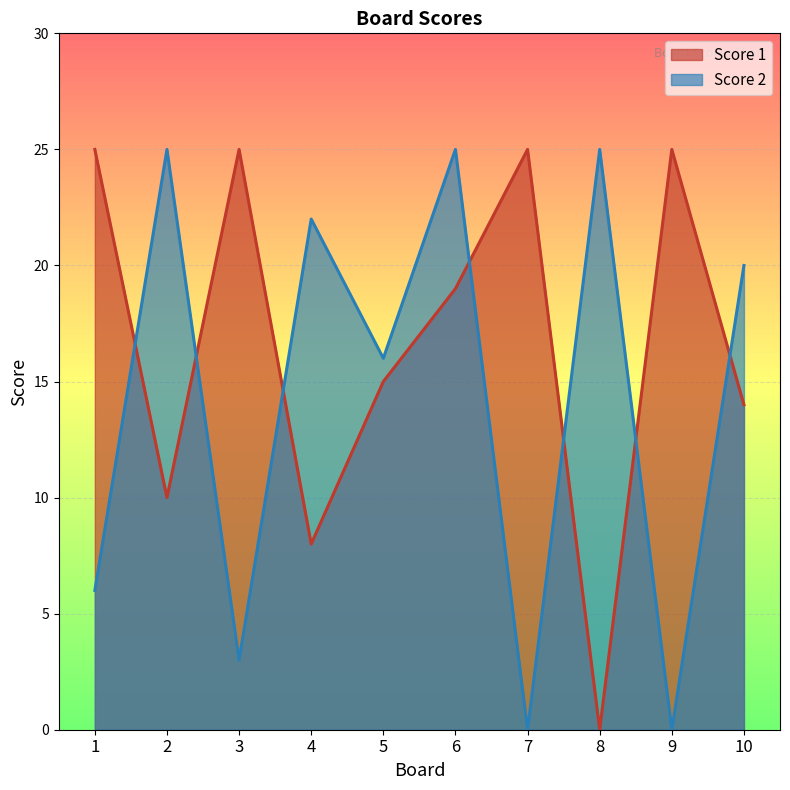

How many times do Score 1 and Score 2 cross each other?

7